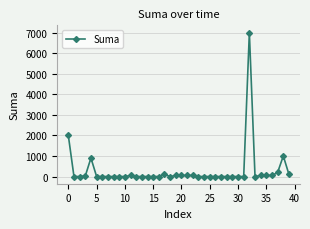

What is the maximum value shown in the chart?

7000.0